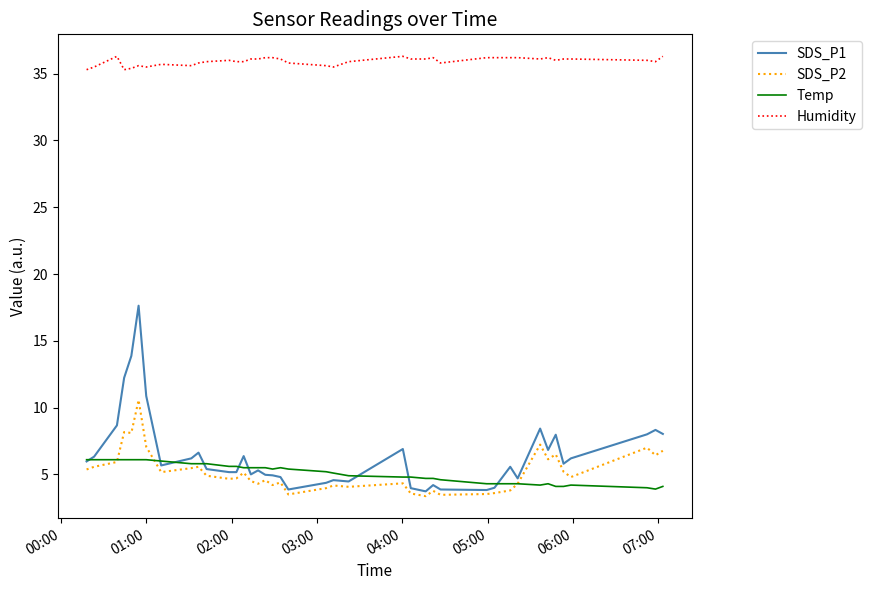

Is this an area chart (filled region under the line)?

No